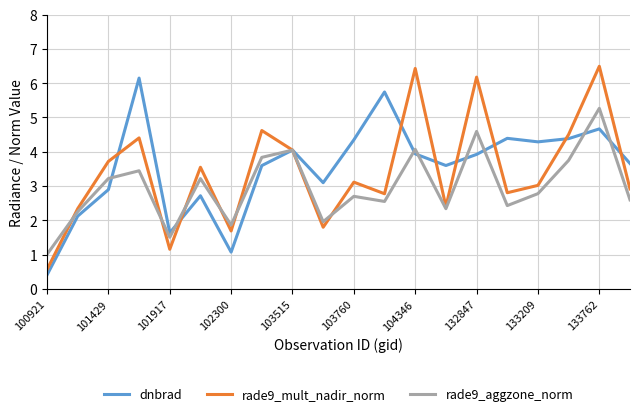

True or false: dnbrad and rade9_mult_nadir_norm cross at least once.

True